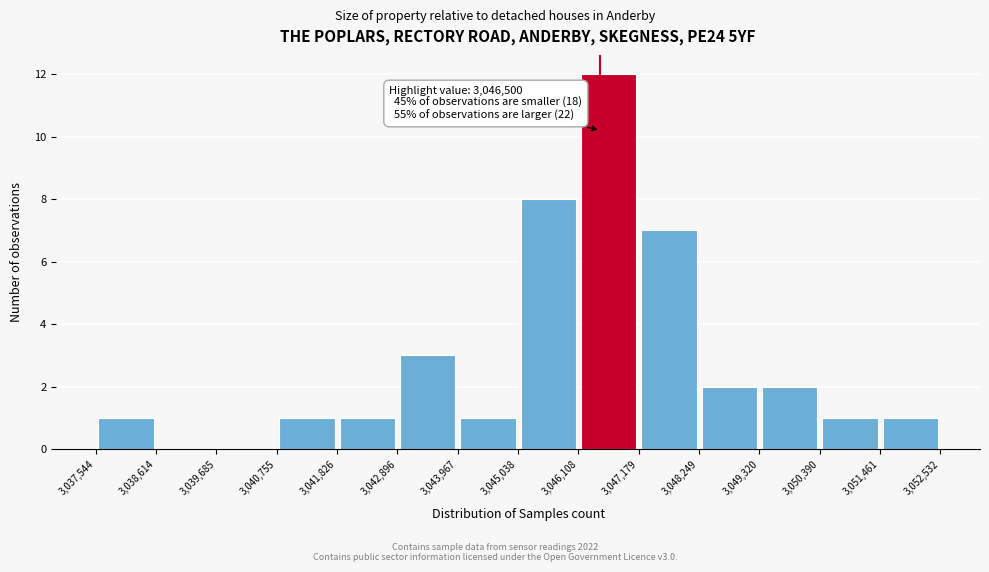

Which range on the x-axis has the tallest bar?

3,046,108 to 3,047,179